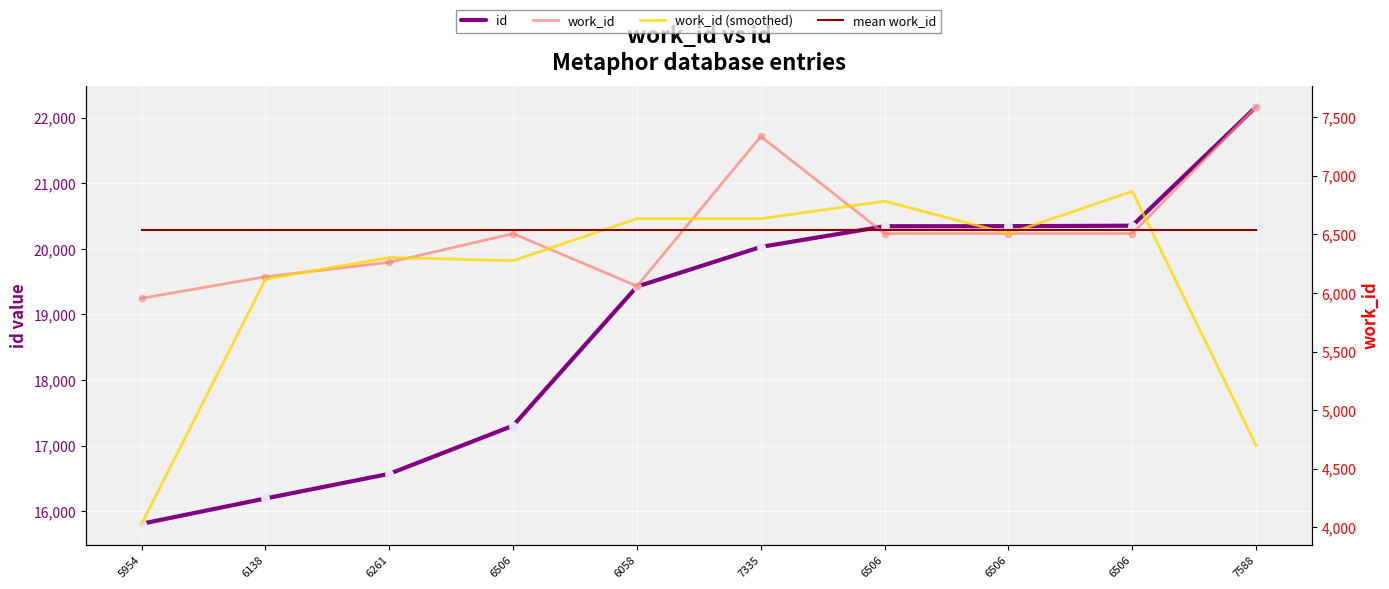

At which category is the sum across all series the highest?

7588